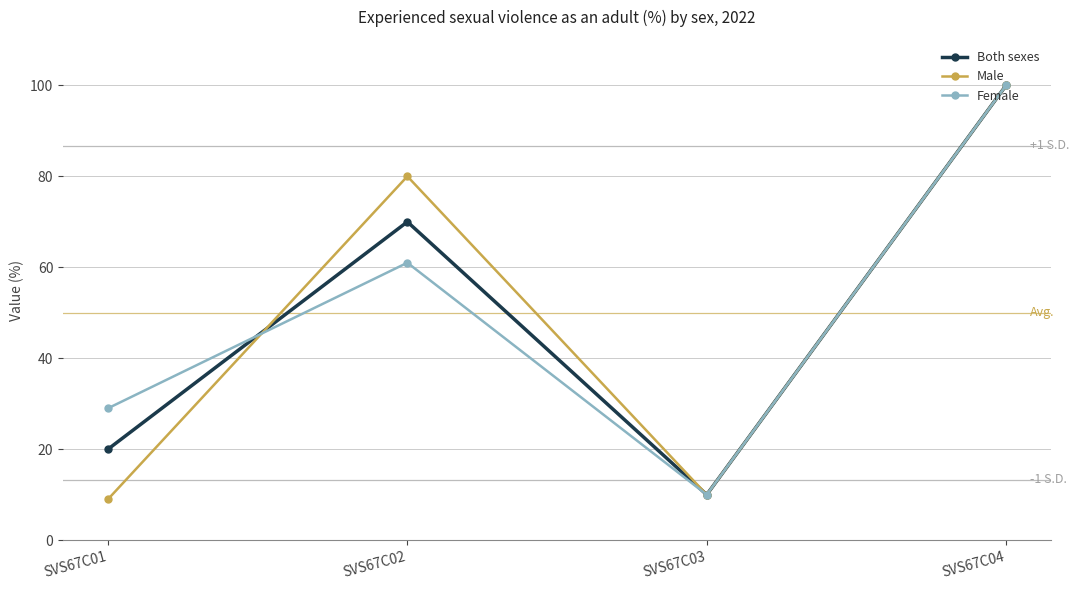

List the labels in order of Male value, smallest first.

SVS67C01, SVS67C03, SVS67C02, SVS67C04